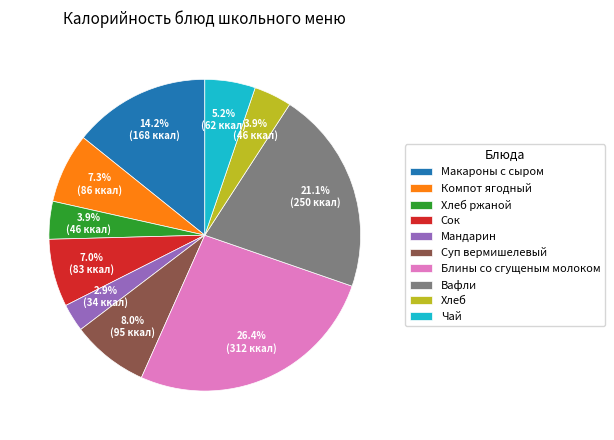

Combined, what portion of the pie is Сок and Суп вермишелевый?

15.0%